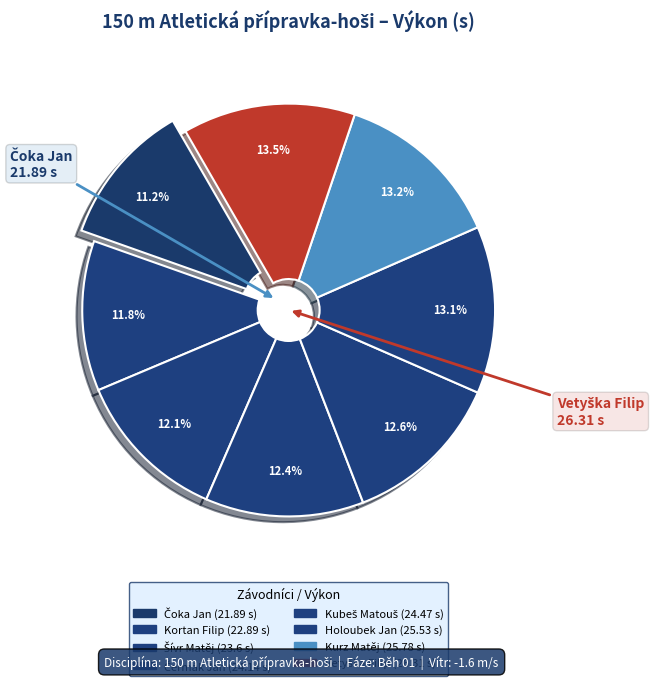

Is it true that Čermák Jan is 12% of the pie?

True